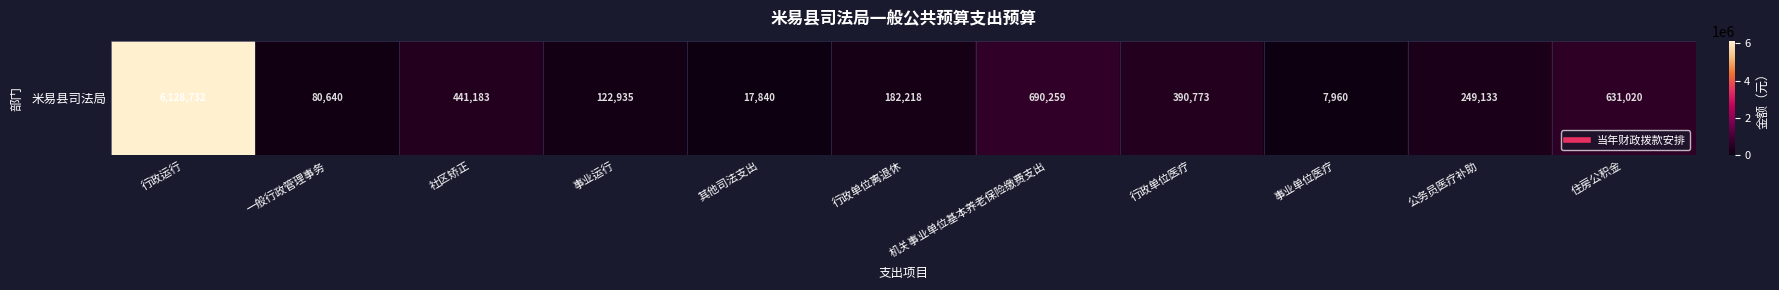

Rank the categories by value from highest to lowest.

行政运行, 机关事业单位基本养老保险缴费支出, 住房公积金, 社区矫正, 行政单位医疗, 公务员医疗补助, 行政单位离退休, 事业运行, 一般行政管理事务, 其他司法支出, 事业单位医疗